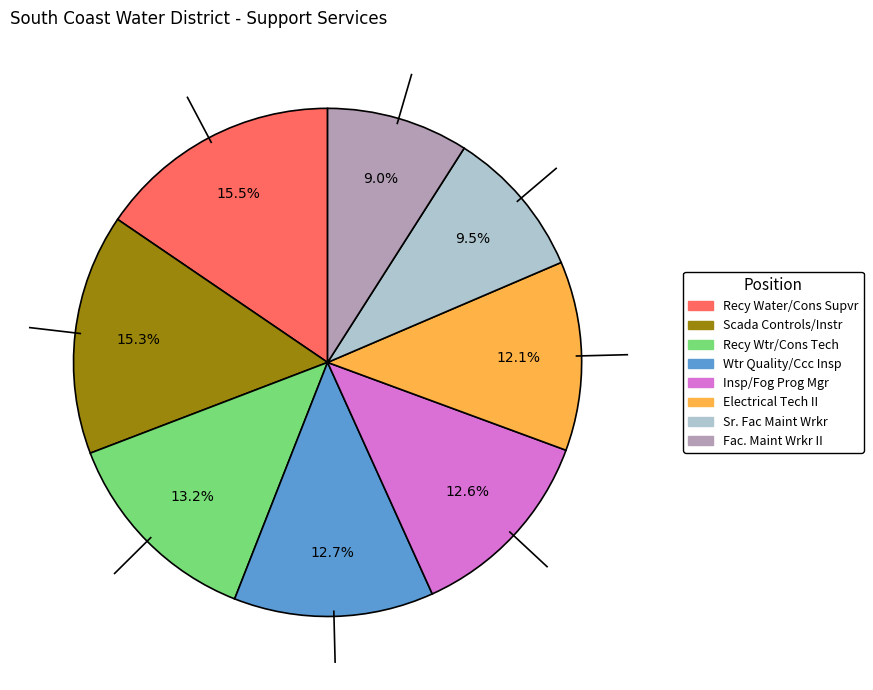

What is the ratio of the value at Recy Water/Cons Supvr to the value at Scada Controls/Instr?

1.0